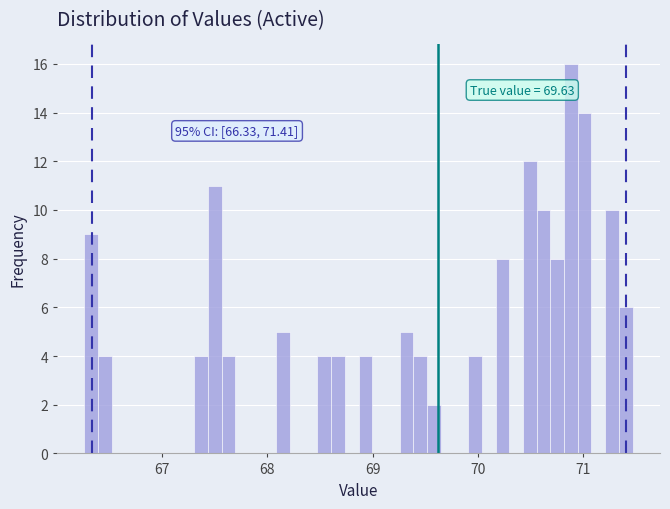

Around what value on the x-axis is the tallest bar? Give the approximate position of its centre, as read against the axis.

70.9